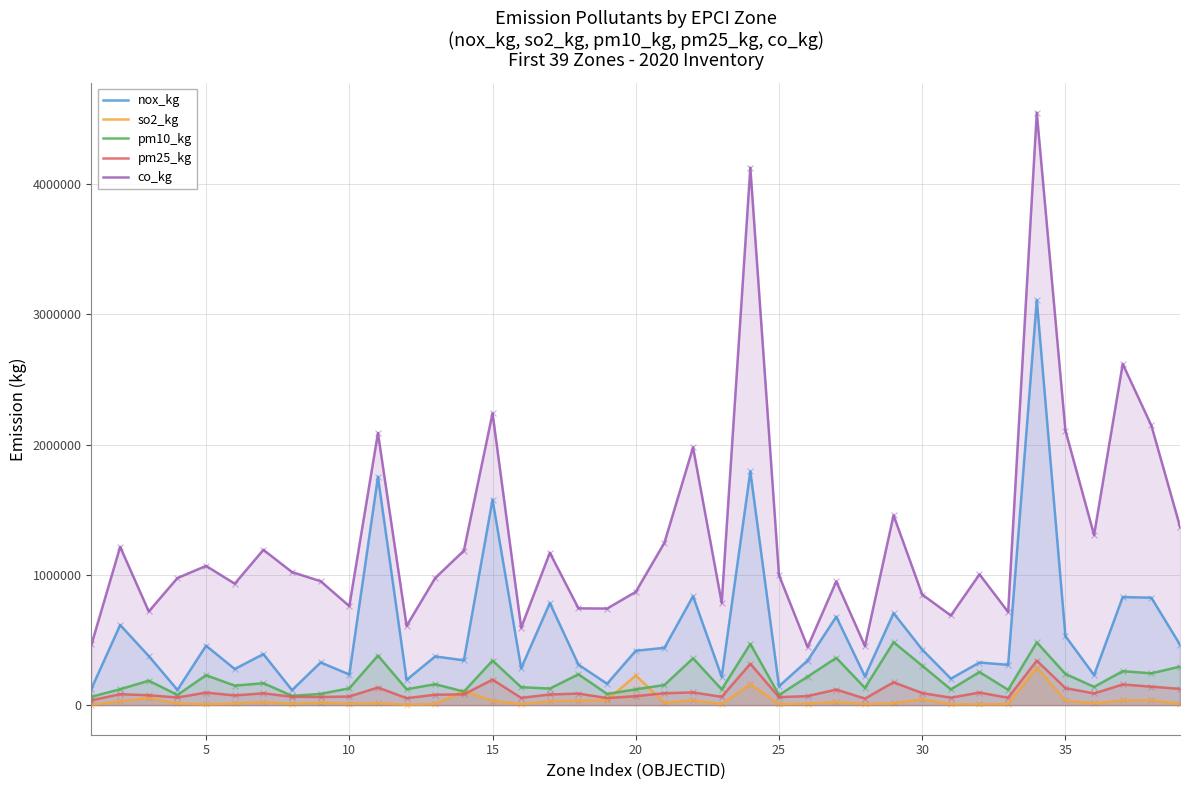

Which series contains the lowest Y value?

so2_kg